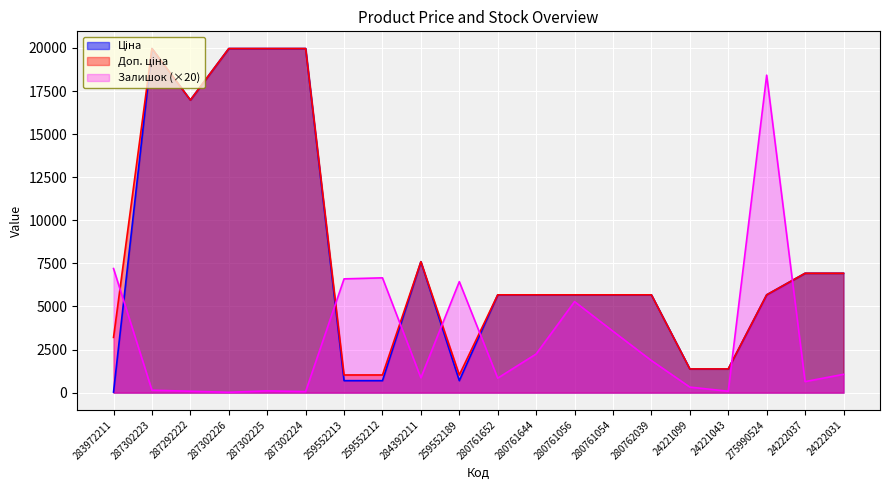

Which series has the largest total across all categories?

Доп. ціна